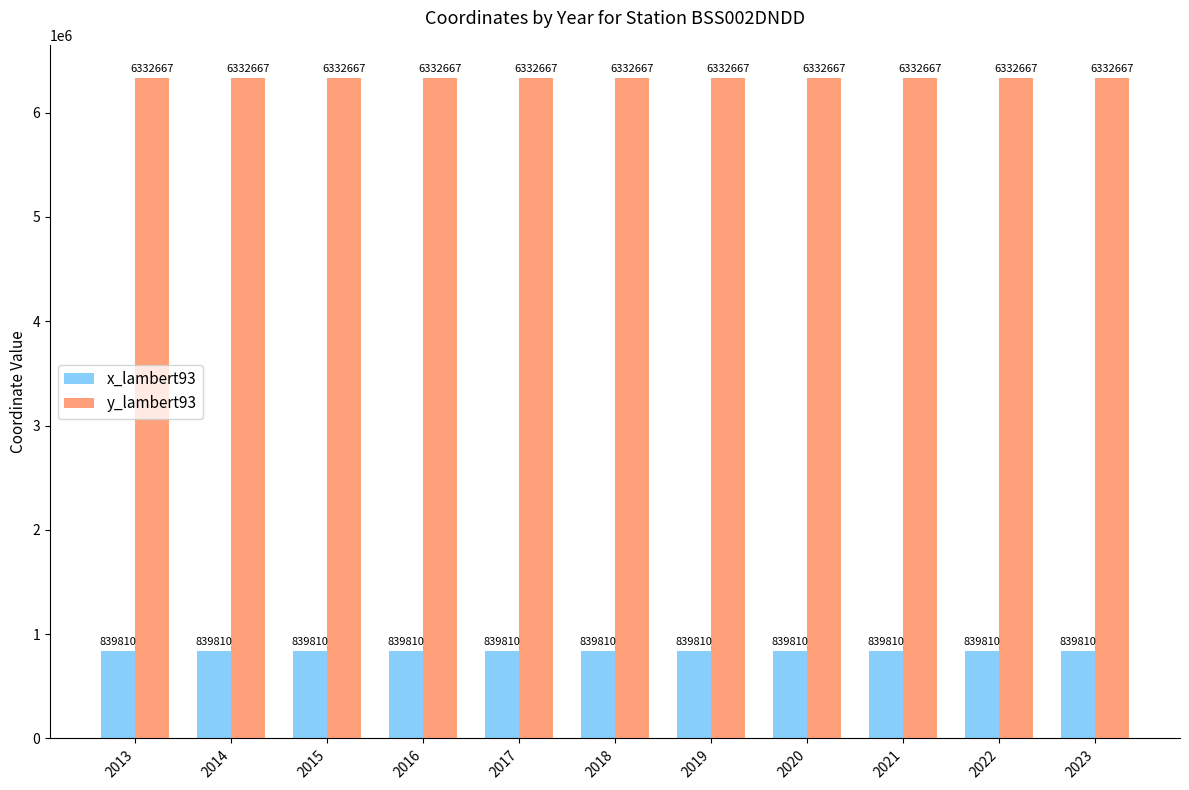

What are all the series names shown in the legend?

x_lambert93, y_lambert93